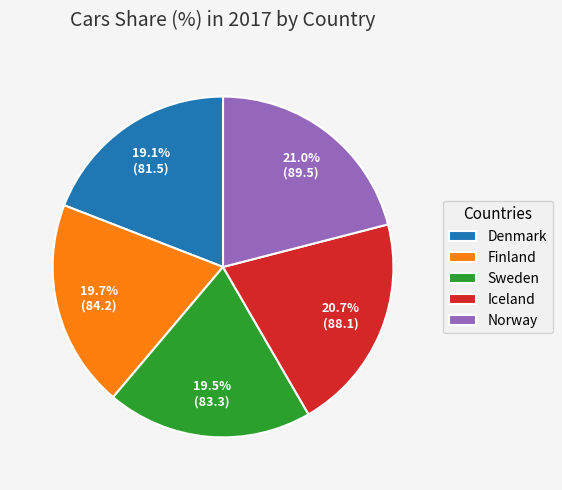

To the nearest percent, what percentage of the pie is Iceland?

21%